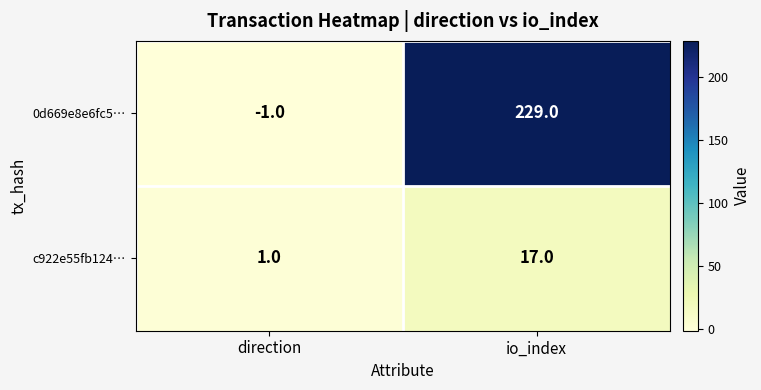

What is the greatest value displayed?

229